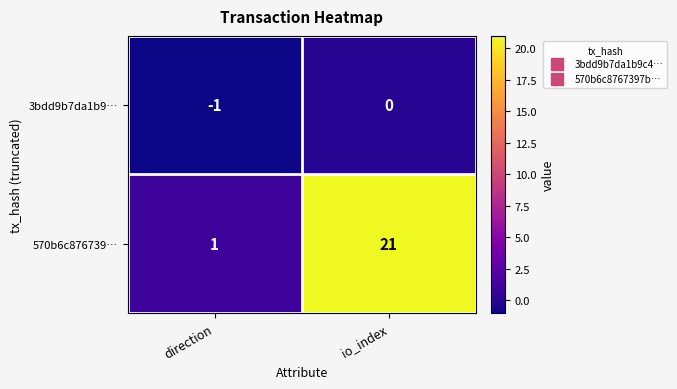

Reading left to right, extract all data points from this chart.

3bdd9b7da1b9…: -1	0
570b6c876739…: 1	21